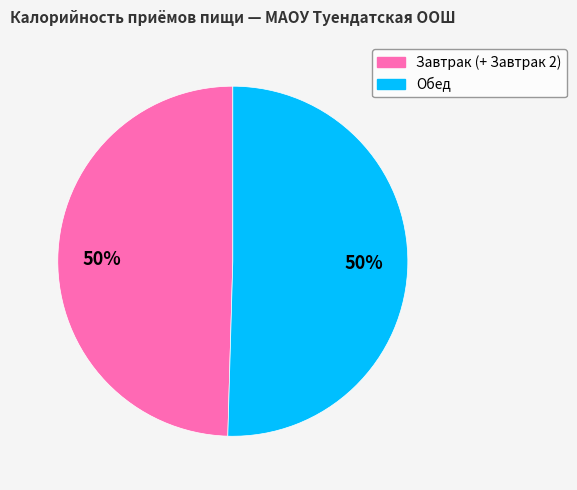

True or false: Обед accounts for 39% of the total.

False